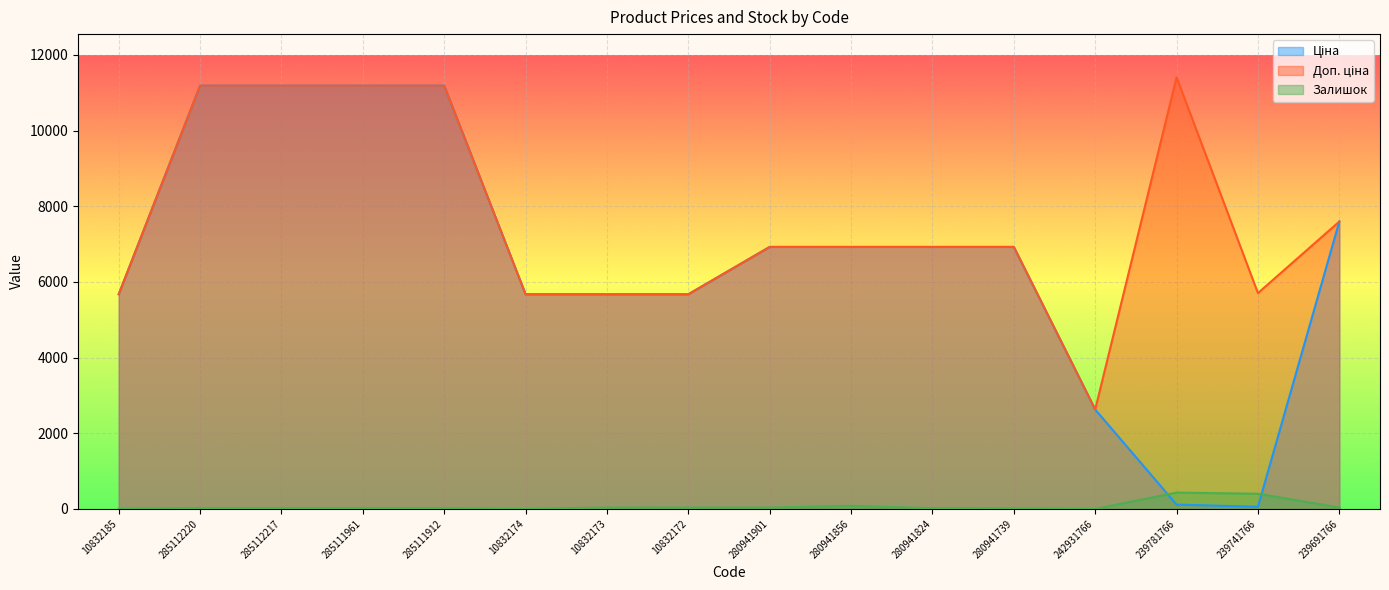

Reading left to right, list all the values displayed in this chart.

Ціна: 5673.8	11188.2	11188.2	11188.2	11188.2	5673.8	5673.8	5673.8	6925.7	6925.7	6925.7	6925.7	2627.5	114.1	57.0	7596.5
Доп. ціна: 5673.8	11188.2	11188.2	11188.2	11188.2	5673.8	5673.8	5673.8	6925.7	6925.7	6925.7	6925.7	2628.0	11410.0	5705.0	7596.5
Залишок: 4.0	17.0	17.0	17.0	15.0	0.0	36.0	35.0	34.0	81.0	17.0	12.0	0.0	431.0	400.0	38.0